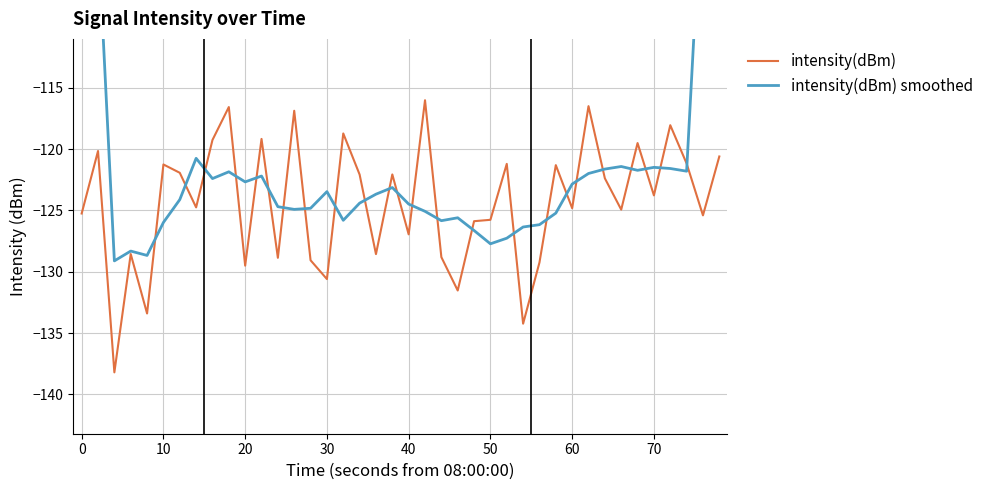

How many data points in intensity(dBm) smoothed are less than -123?

23